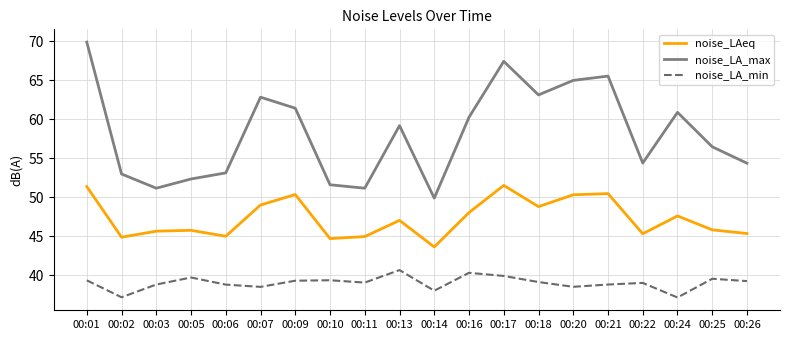

How many lines are shown in the chart?

3